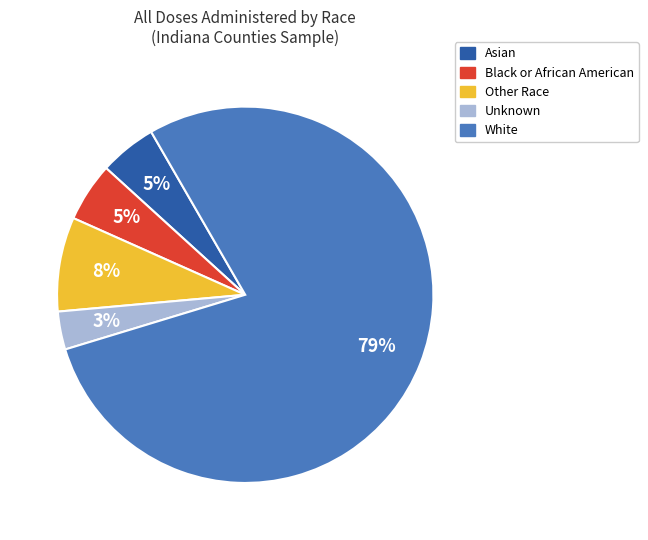

To the nearest percent, what is the average slice percentage?

20%